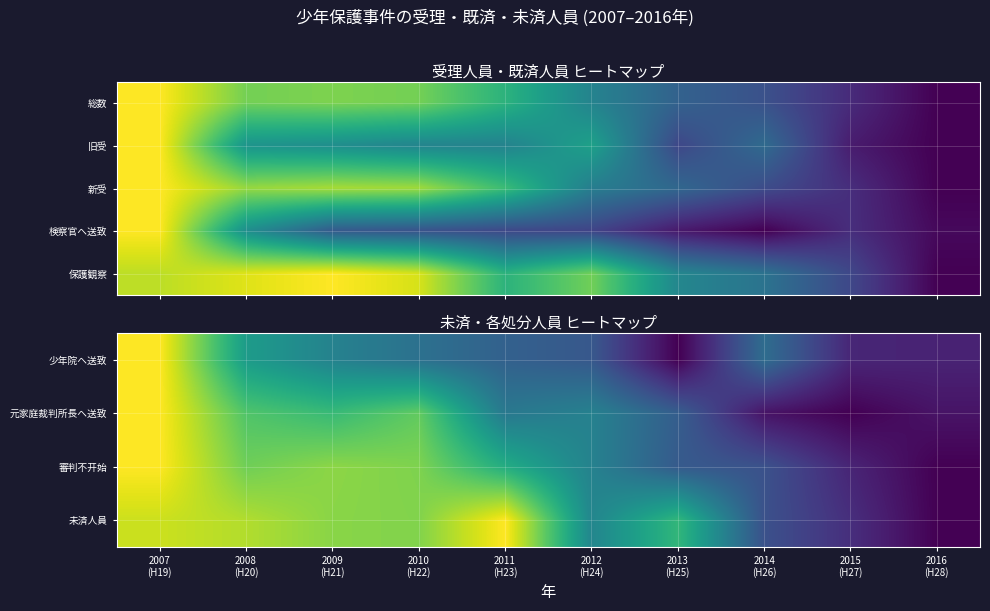

Count the number of data series in this chart.

5